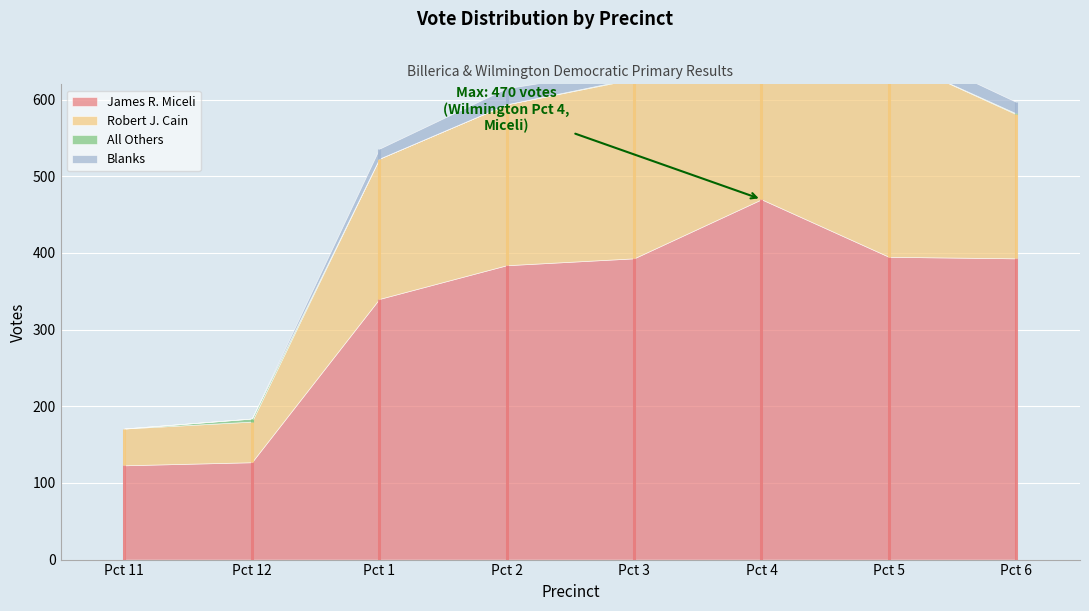

Is it true that All Others equals -2 at Pct 1?

False